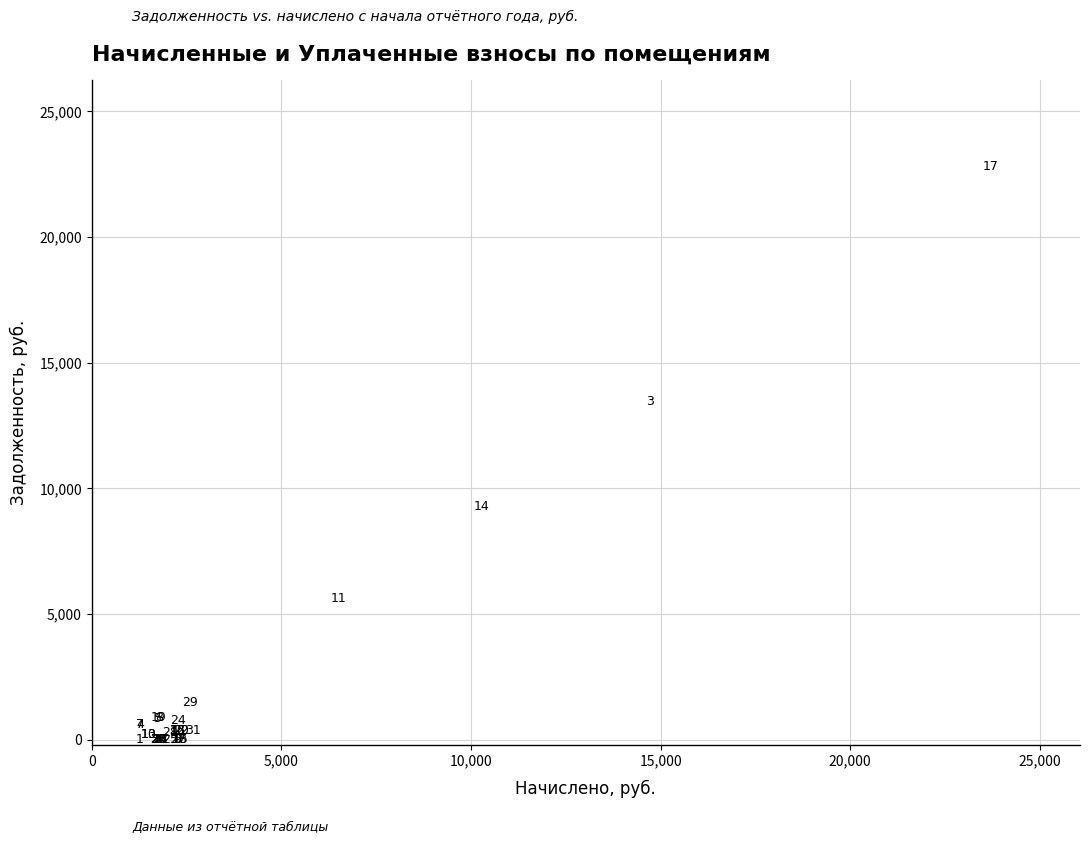

What Y value in the scatter plot is closest to 11403?

13444.5